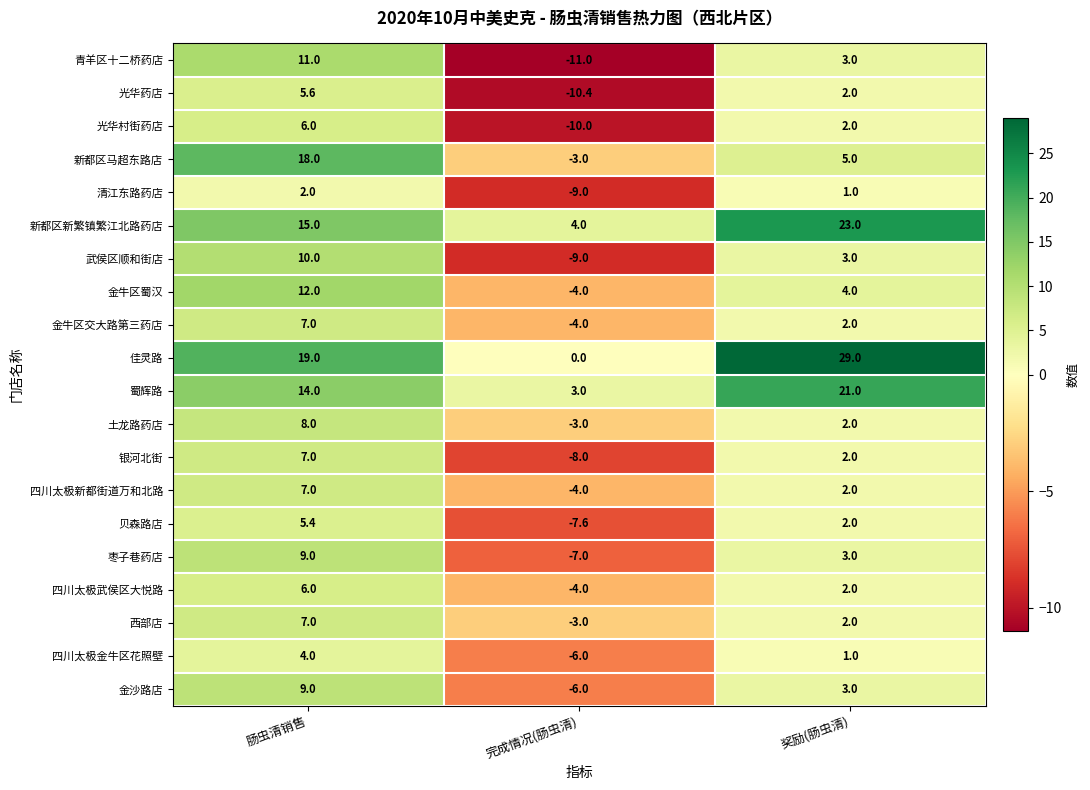

The value of 青羊区十二桥药店 at 肠虫清销售 is 11.0. True or false?

True